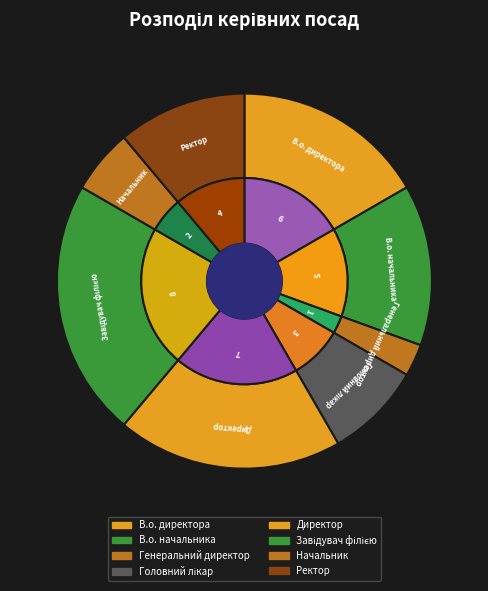

Does any single category account for the majority?

No